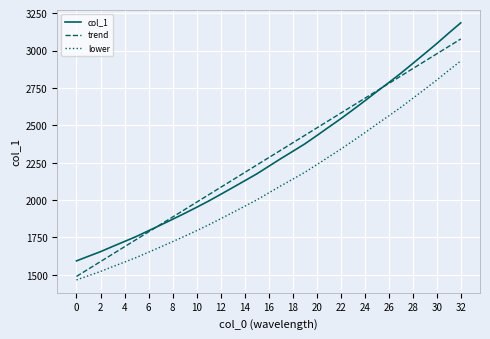

True or false: col_1 and lower intersect in this chart.

False